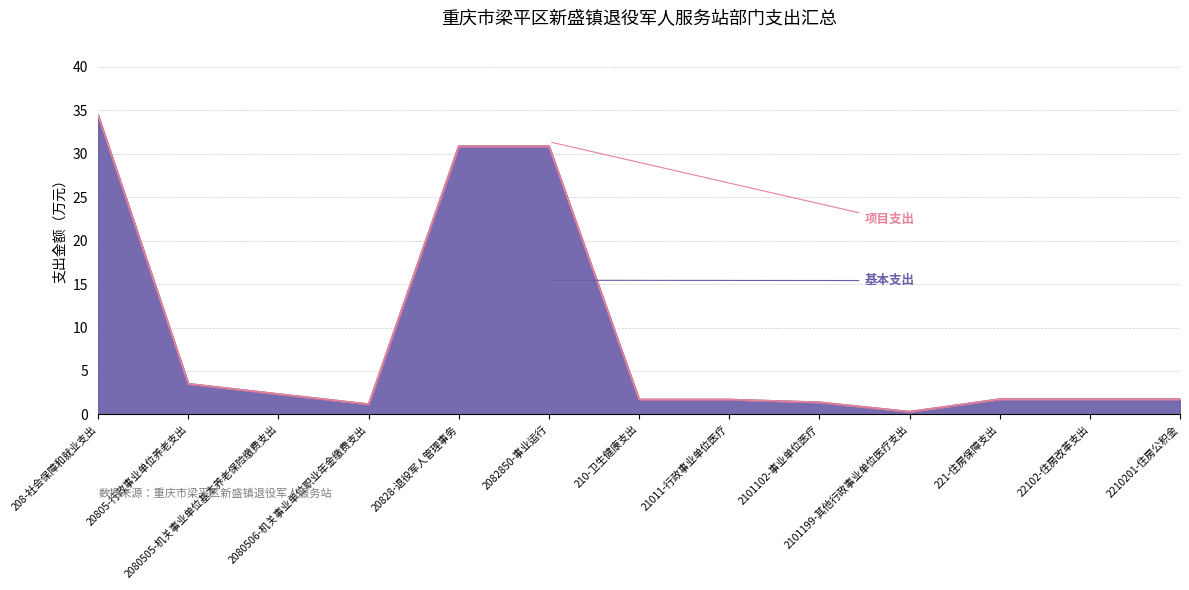

What is the sum of the values at 2210201-住房公积金 and 22102-住房改革支出?

3.5